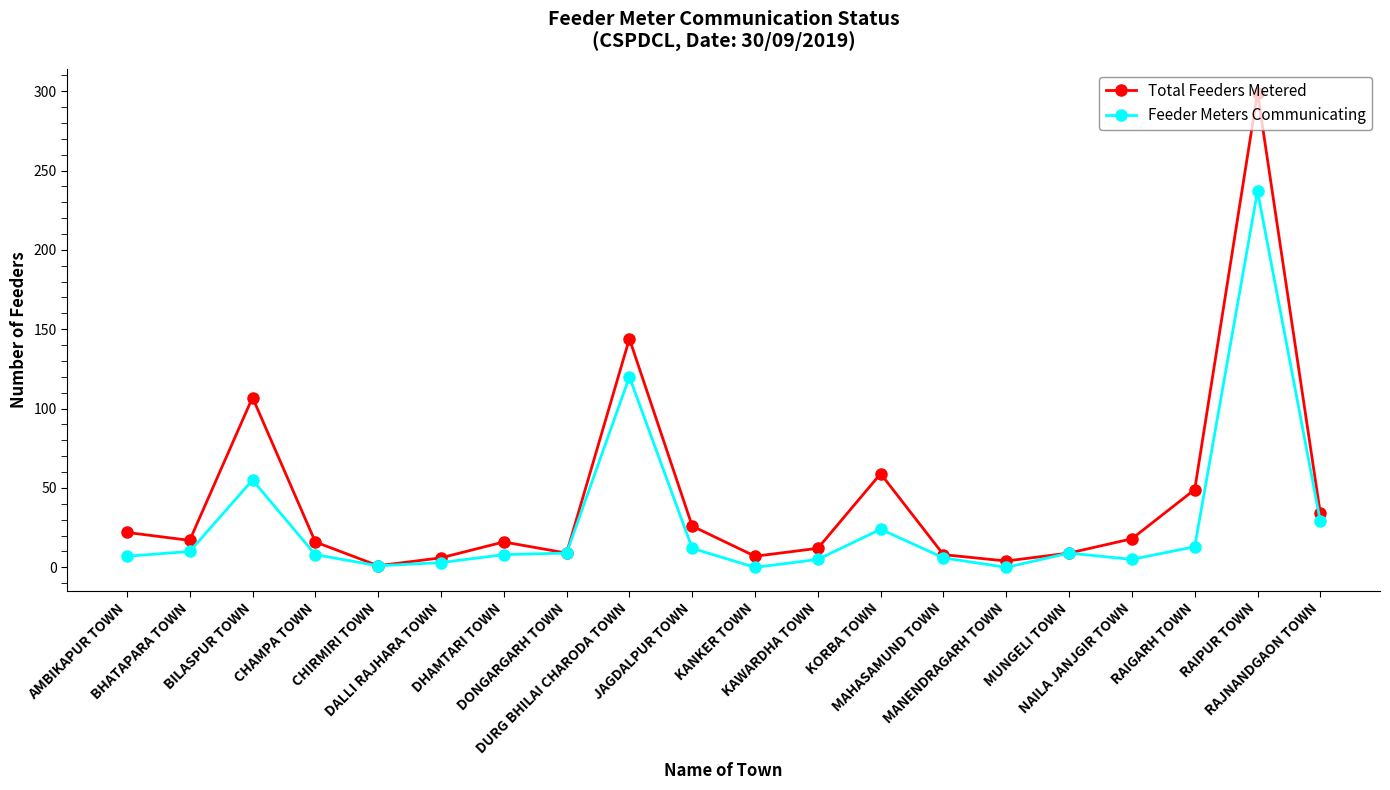

How many categories are shown in the chart?

20